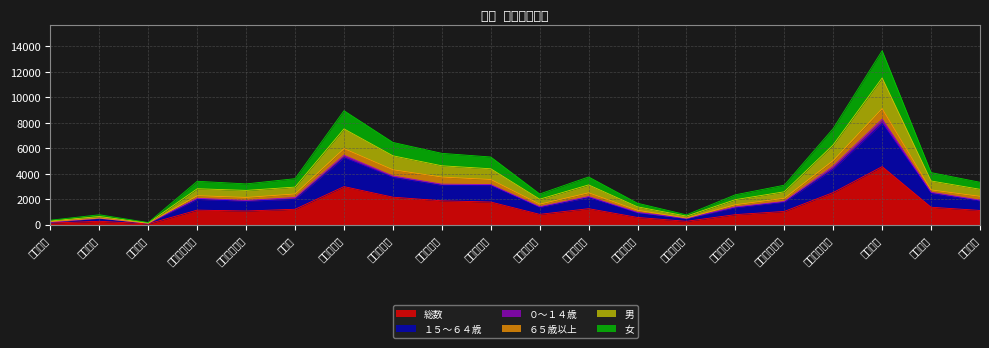

What are all the series names shown in the legend?

総数, １５～６４歳, ０～１４歳, ６５歳以上, 男, 女